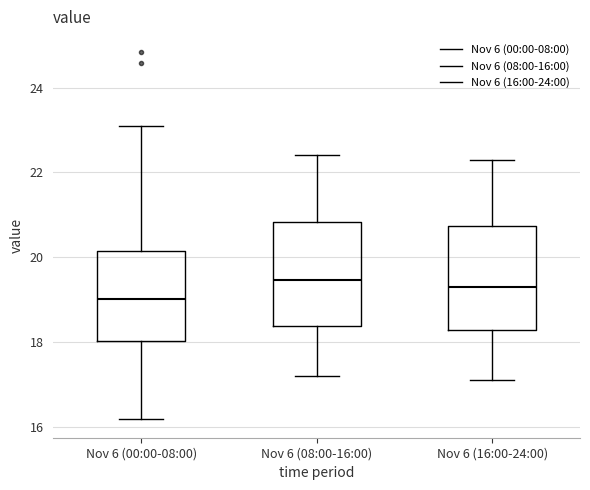

Where is the upper edge of the box for Nov 6 (16:00-24:00) on the y-axis? The values are not printed on the chart, so give them approximately, as read against the axis.

20.8